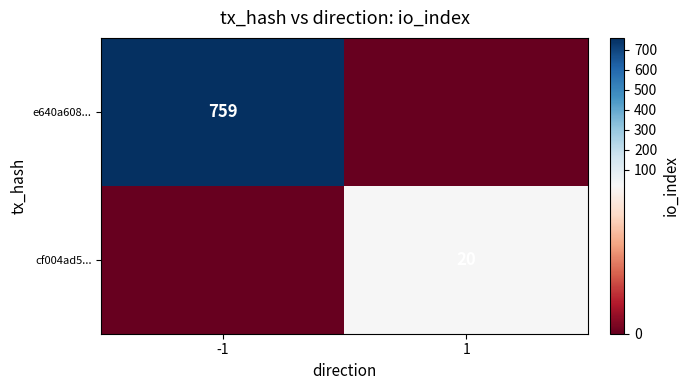

The e640a608... series shows 759 at -1. True or false?

True